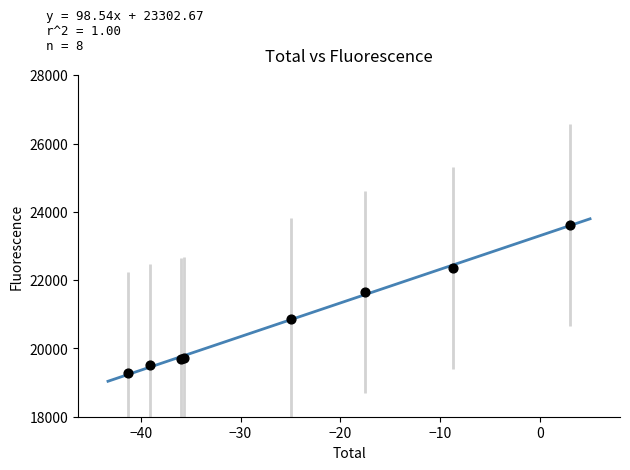

What Y value in the scatter plot is closest to 21454?

21666